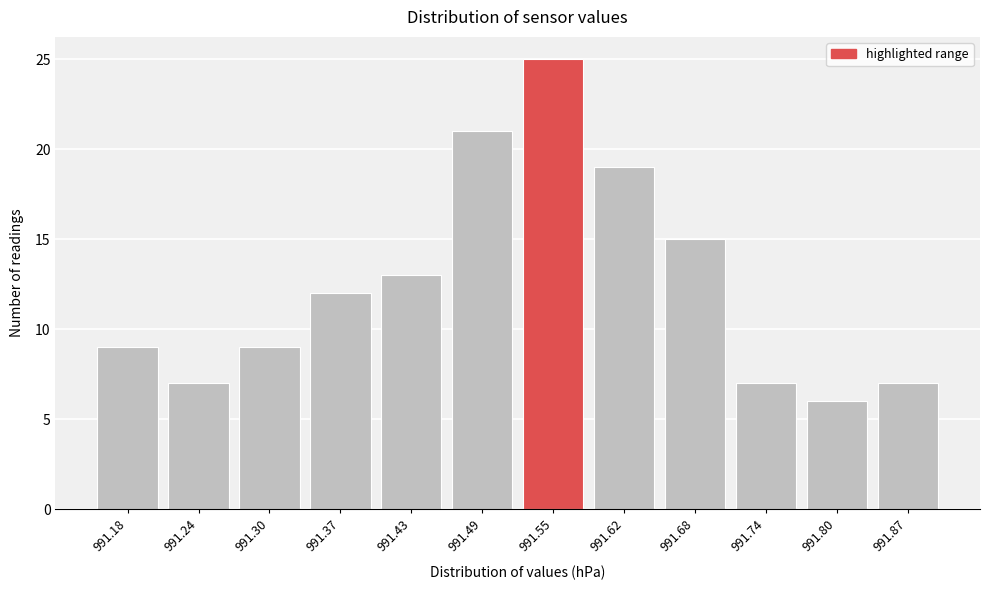

Reading right to left, list all the values displayed in this chart.

7	6	7	15	19	25	21	13	12	9	7	9